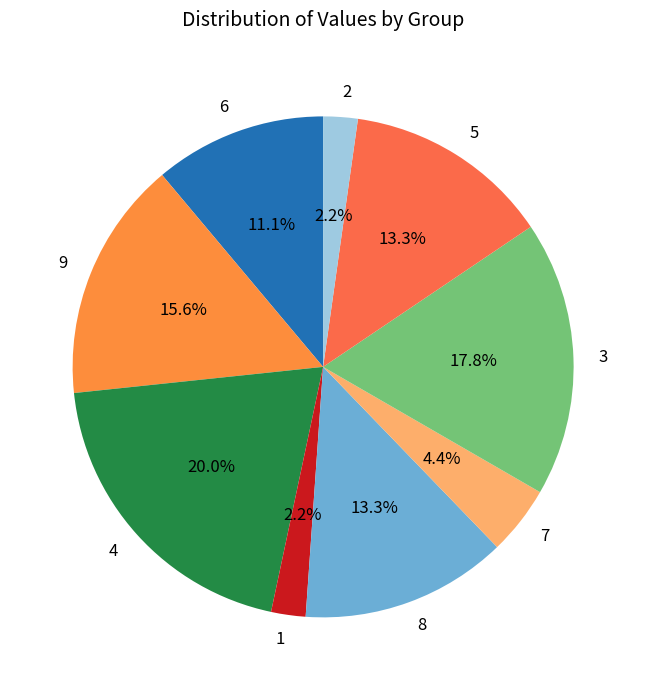

To the nearest percent, what is the difference between the 3 and 4 slice percentages?

2%